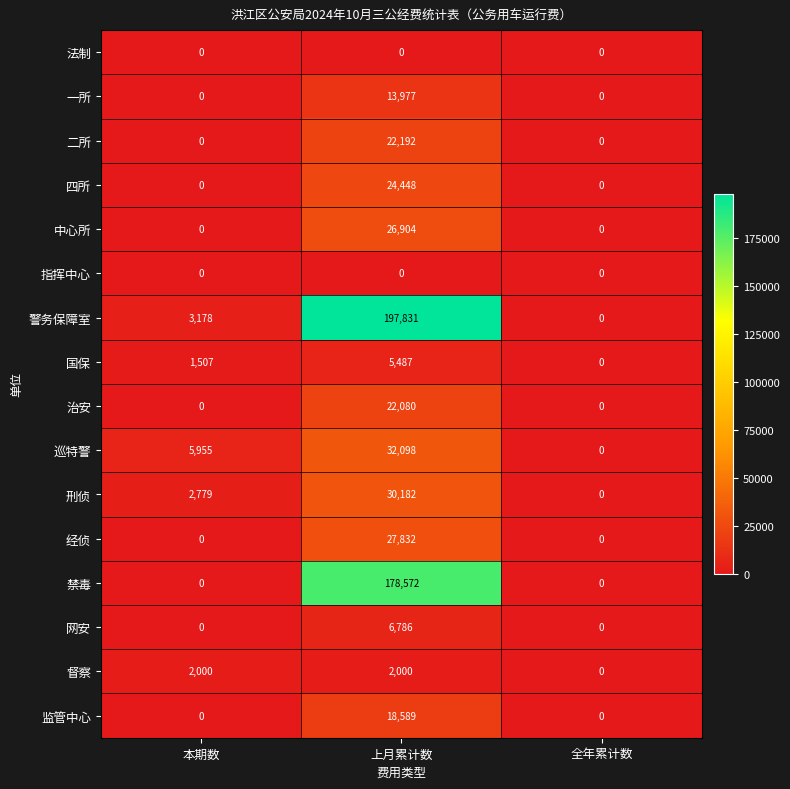

What is the maximum value shown in the chart?

197831